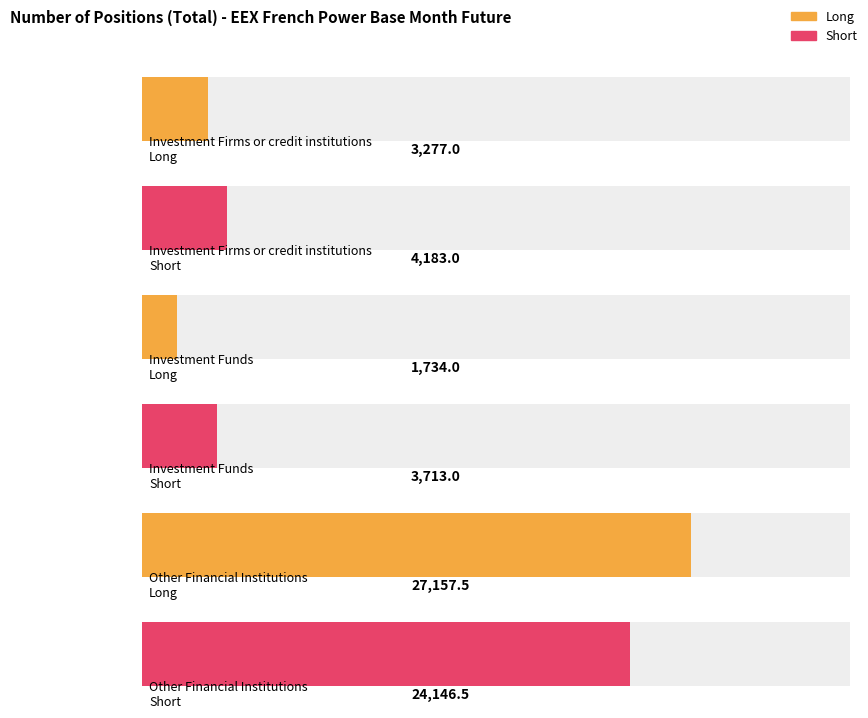

How many data points in Short are above 4183?

1